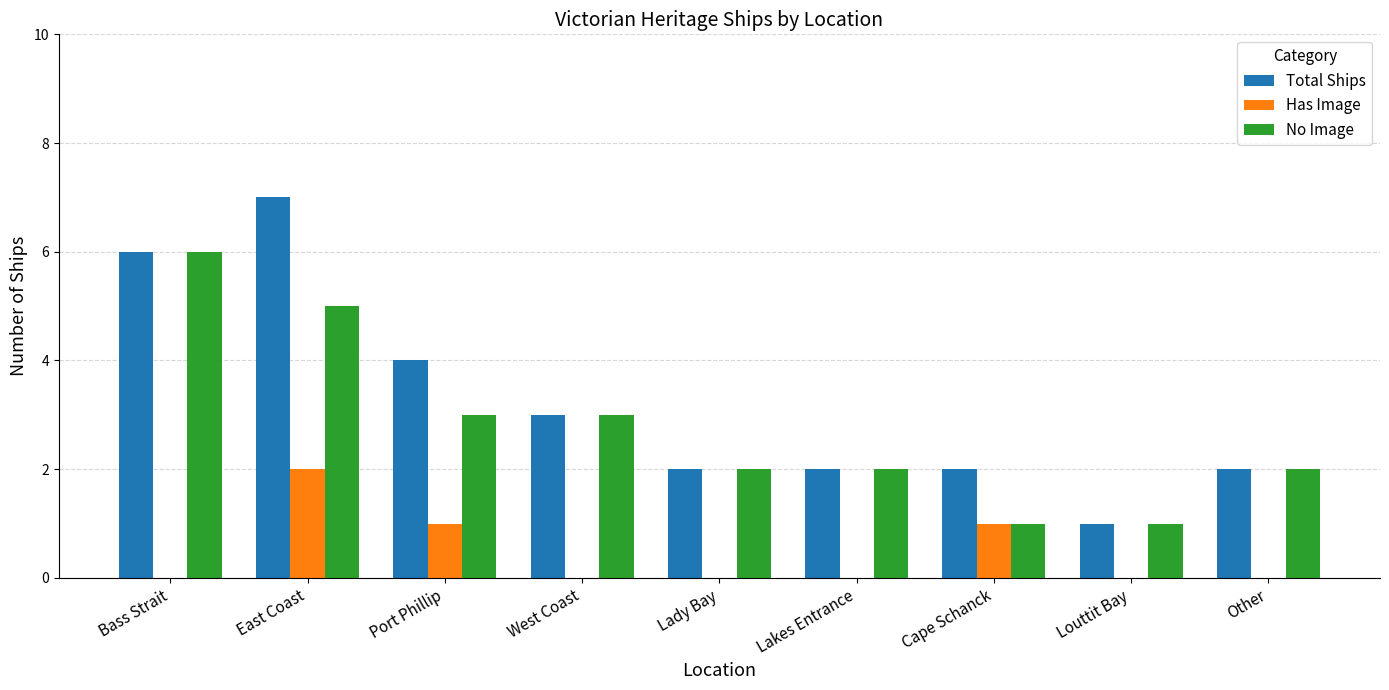

Is it true that Total Ships equals 7 at East Coast?

True